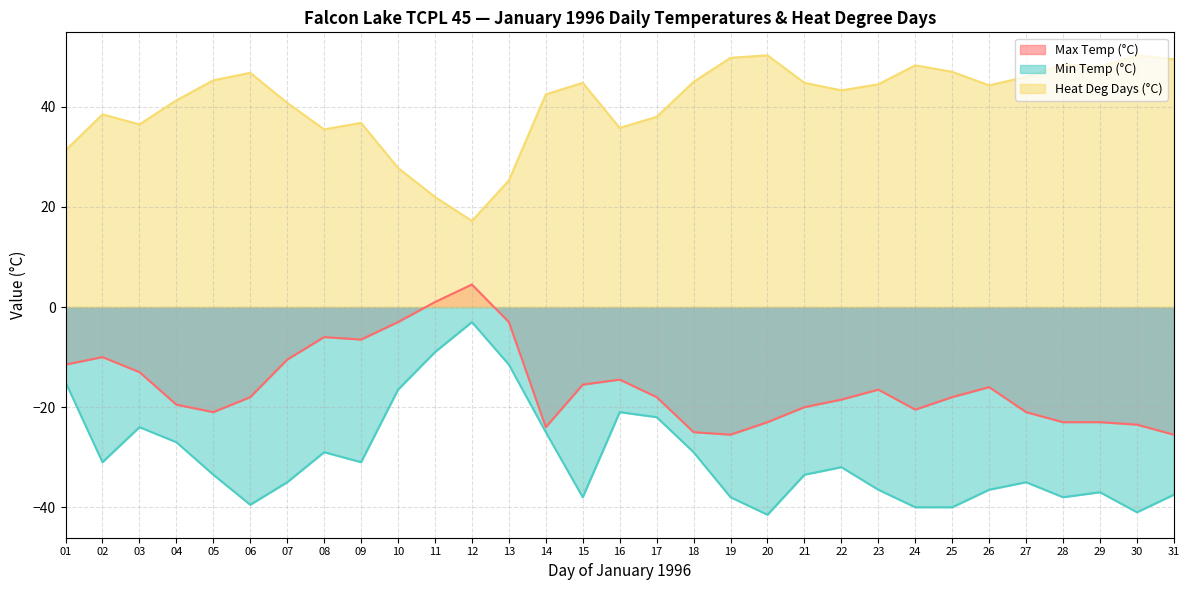

What are all the series names shown in the legend?

Max Temp (°C), Min Temp (°C), Heat Deg Days (°C)